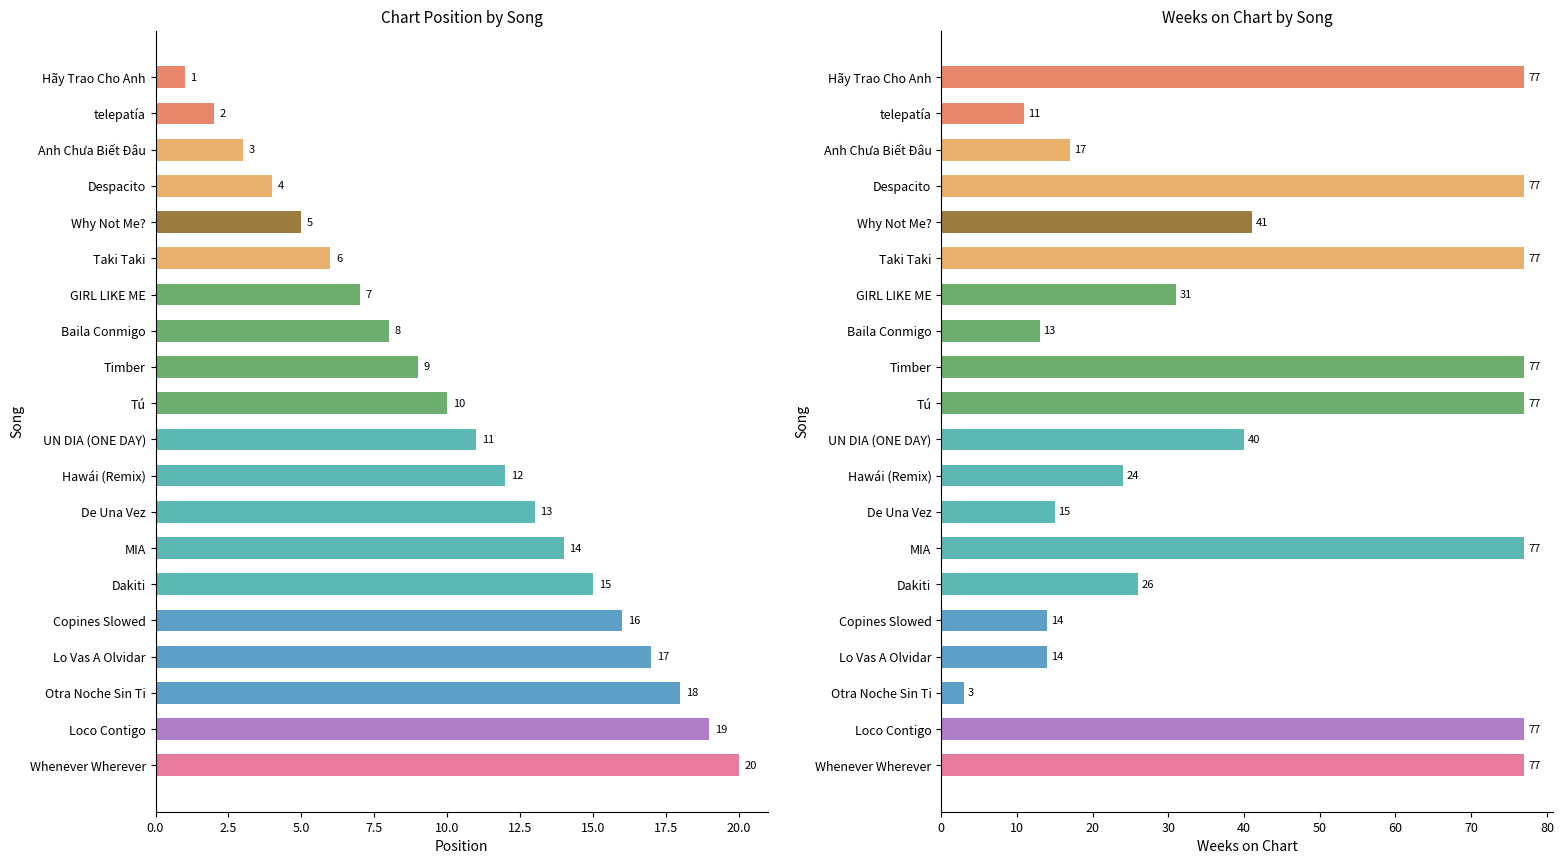

What is the minimum value shown in the chart?

1